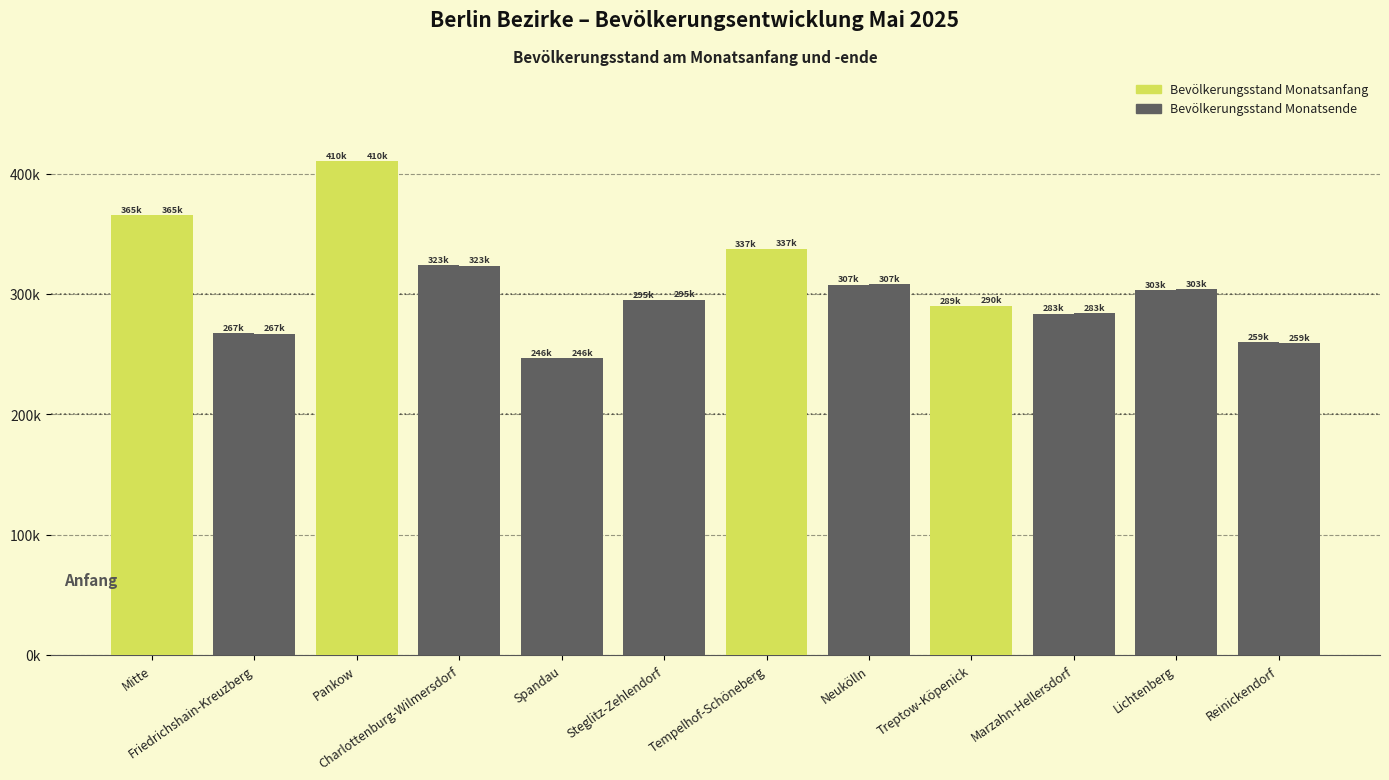

List the labels in order of Bevölkerungsstand Monatsende value, largest first.

Pankow, Mitte, Tempelhof-Schöneberg, Charlottenburg-Wilmersdorf, Neukölln, Lichtenberg, Steglitz-Zehlendorf, Treptow-Köpenick, Marzahn-Hellersdorf, Friedrichshain-Kreuzberg, Reinickendorf, Spandau